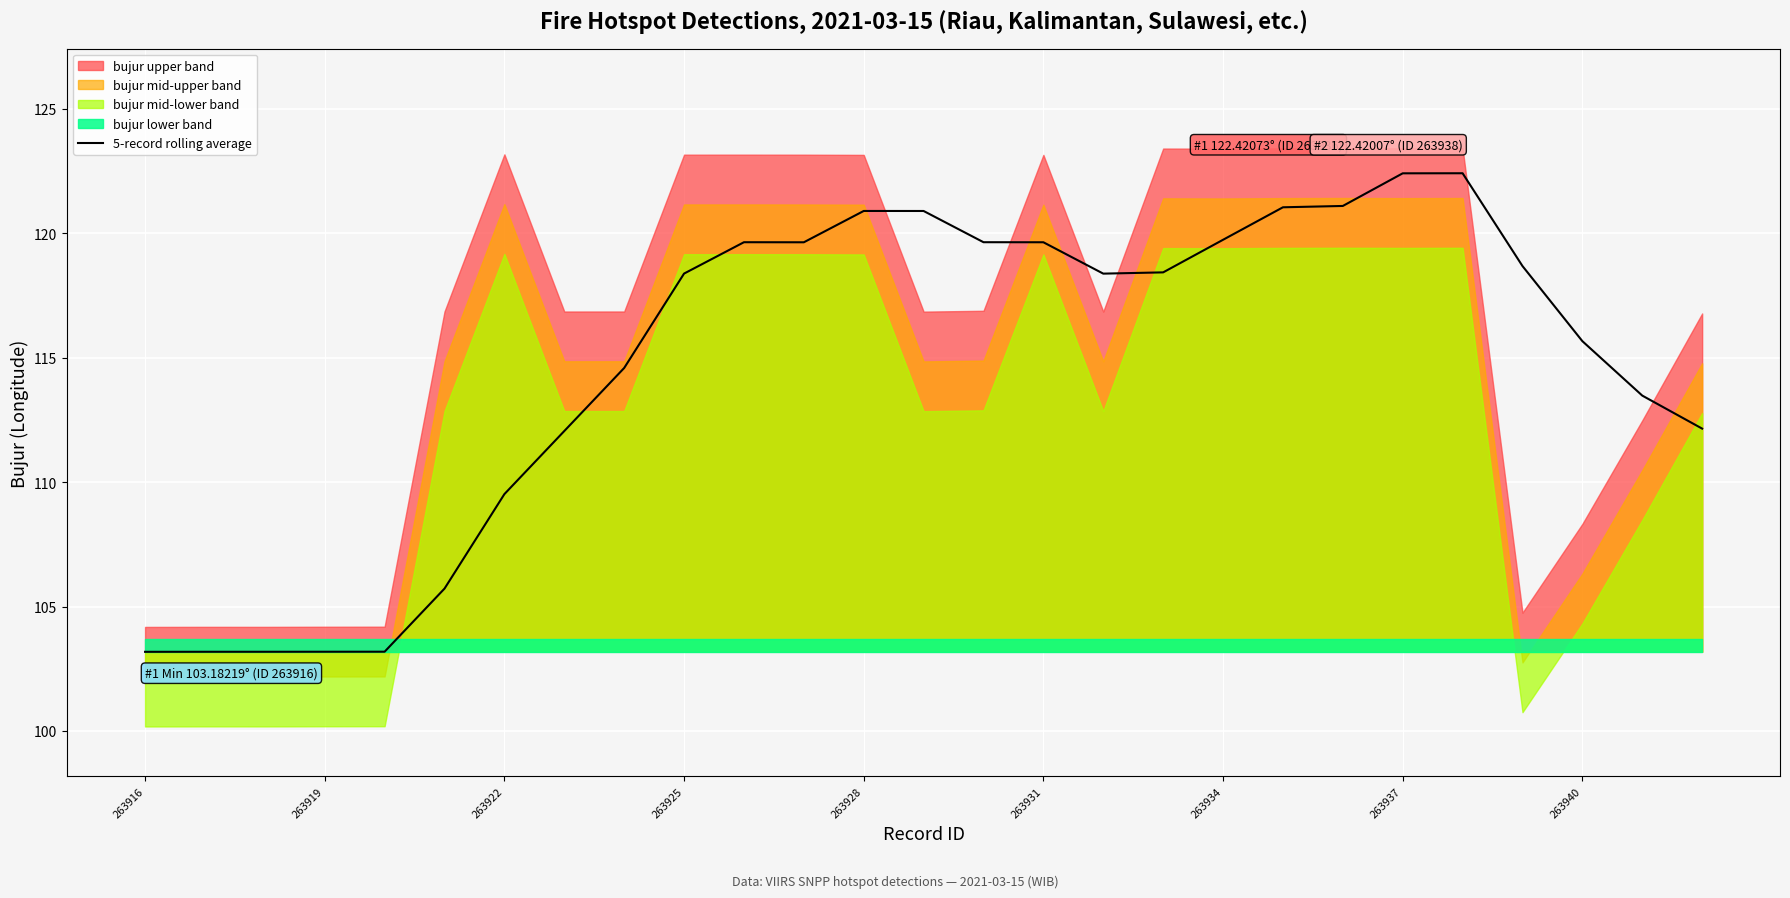

Where does the 5-record rolling average series first go above 118?

263925